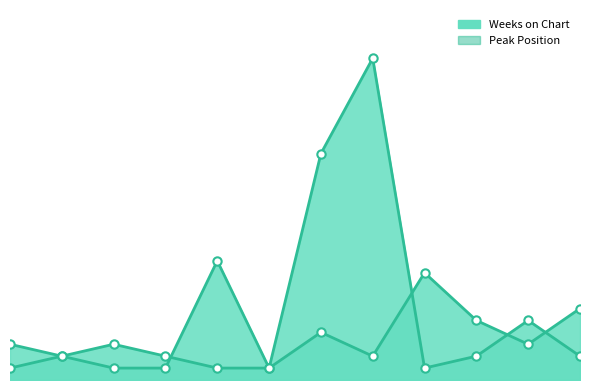

Where is Peak Position nearest to the value 5?

10